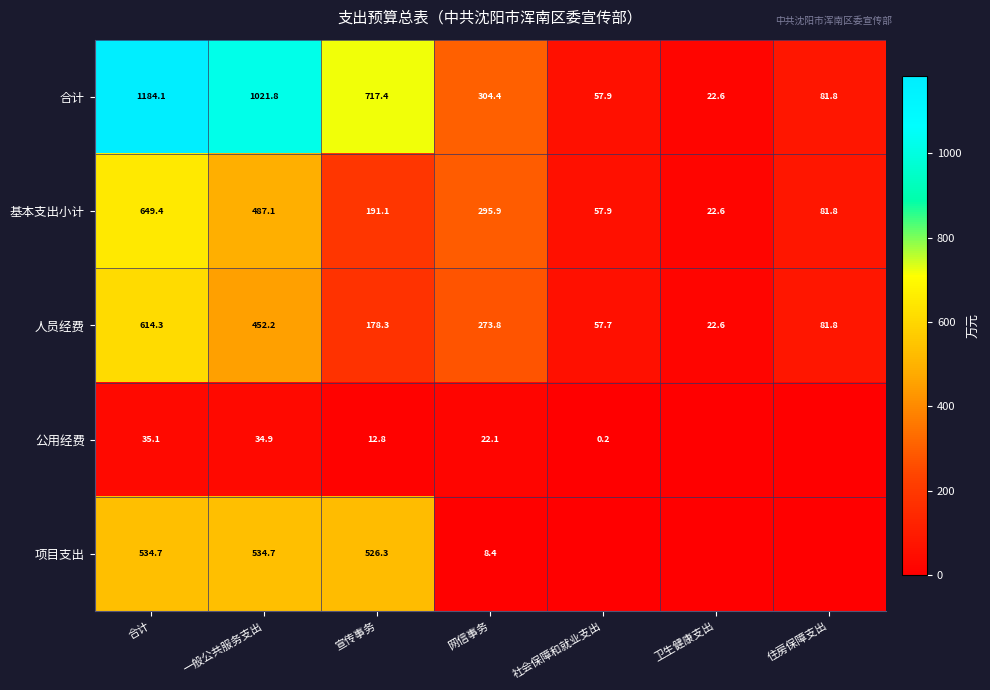

What is the sum of the 人员经费 values at 一般公共服务支出 and 卫生健康支出?

474.8